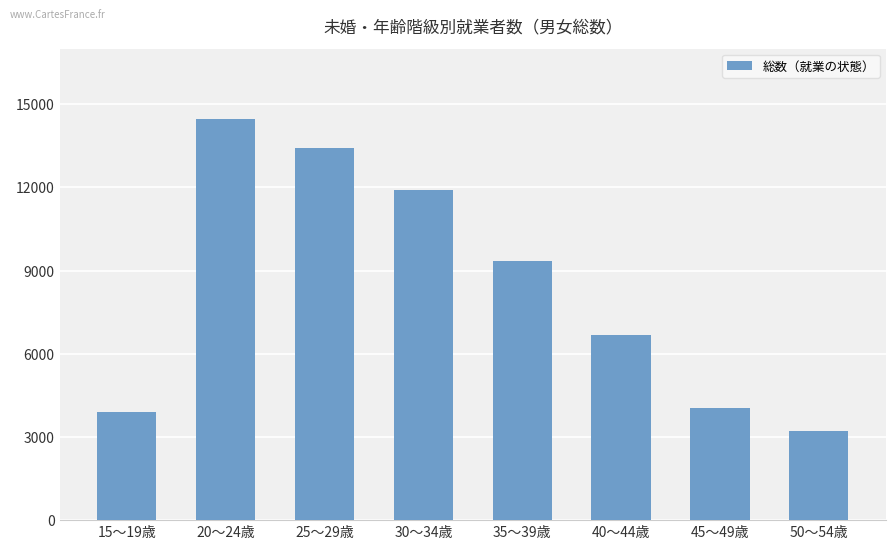

What is the greatest value displayed?

14462